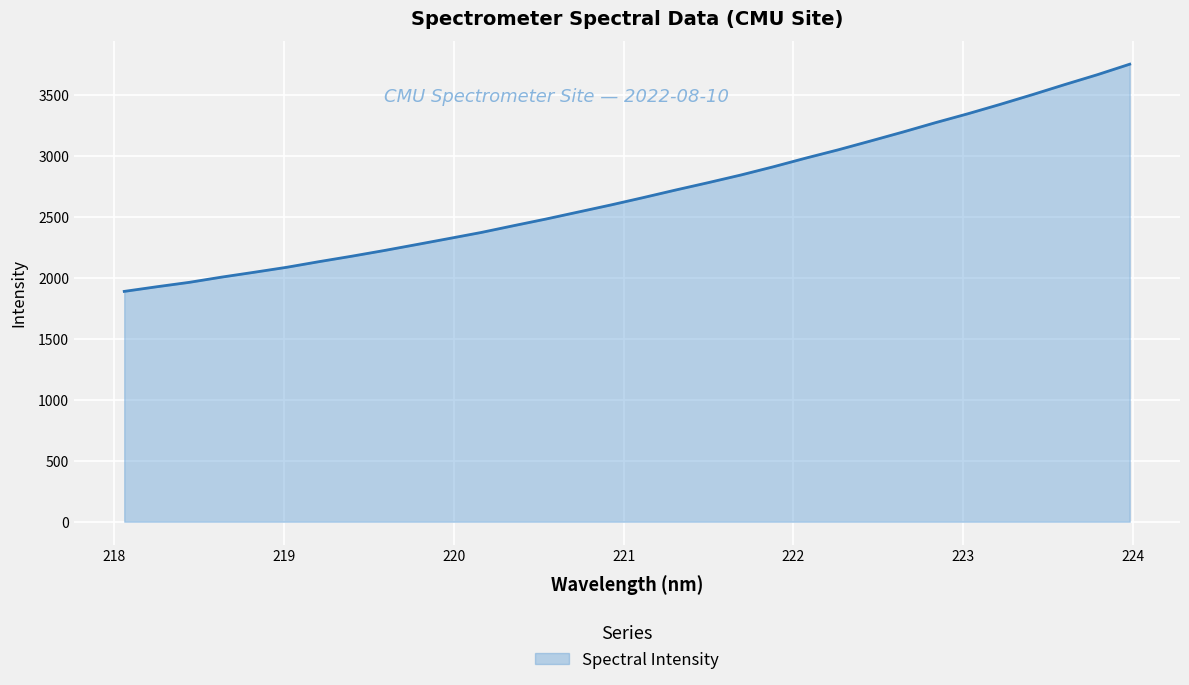

What is the difference between the maximum and minimum values?

1863.5